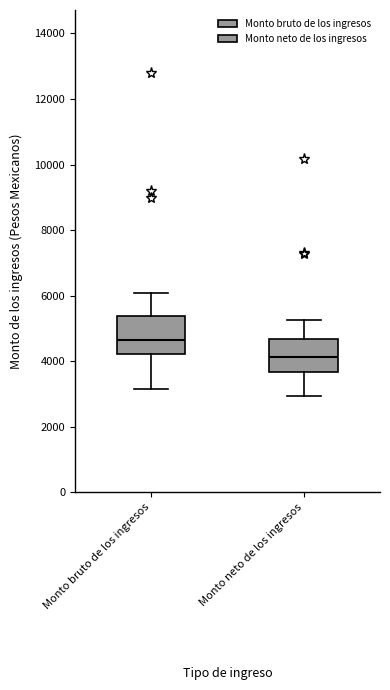

Where does the upper whisker of the box for Monto bruto de los ingresos end on the y-axis? The values are not printed on the chart, so give them approximately, as read against the axis.

6000